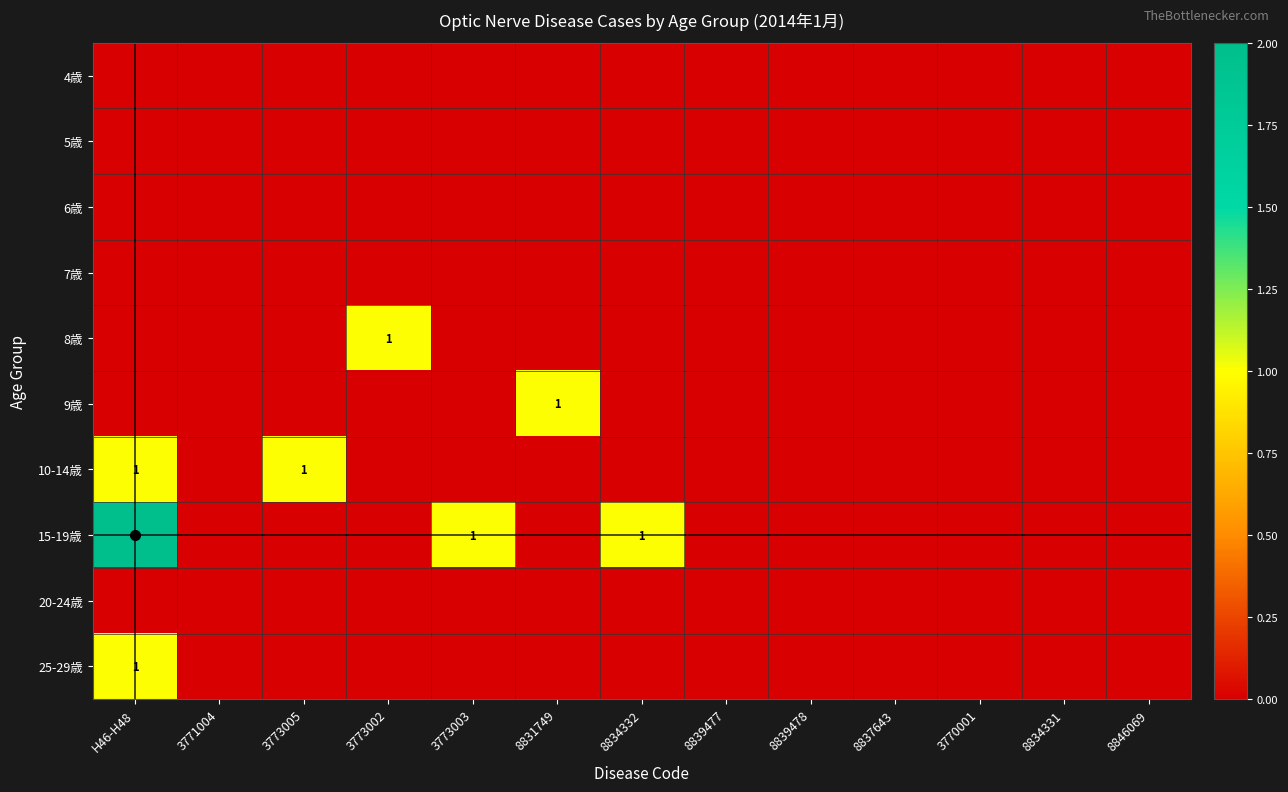

The value of 8歳 at 3773002 is 1. True or false?

True